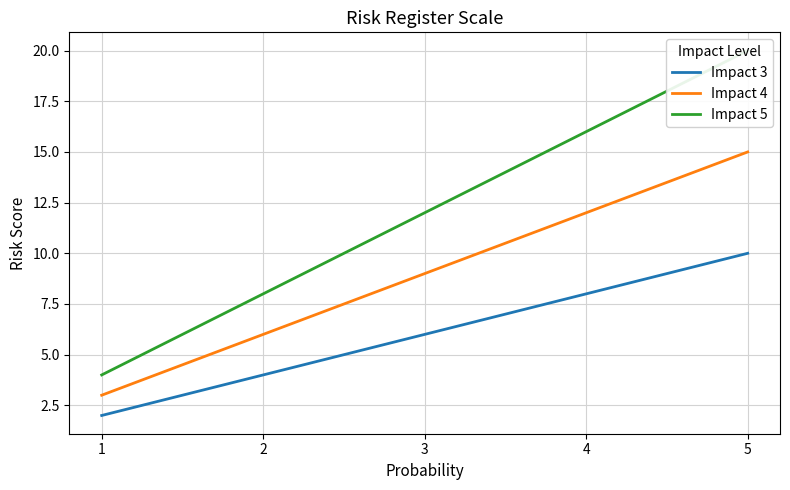

How many lines are shown in the chart?

3